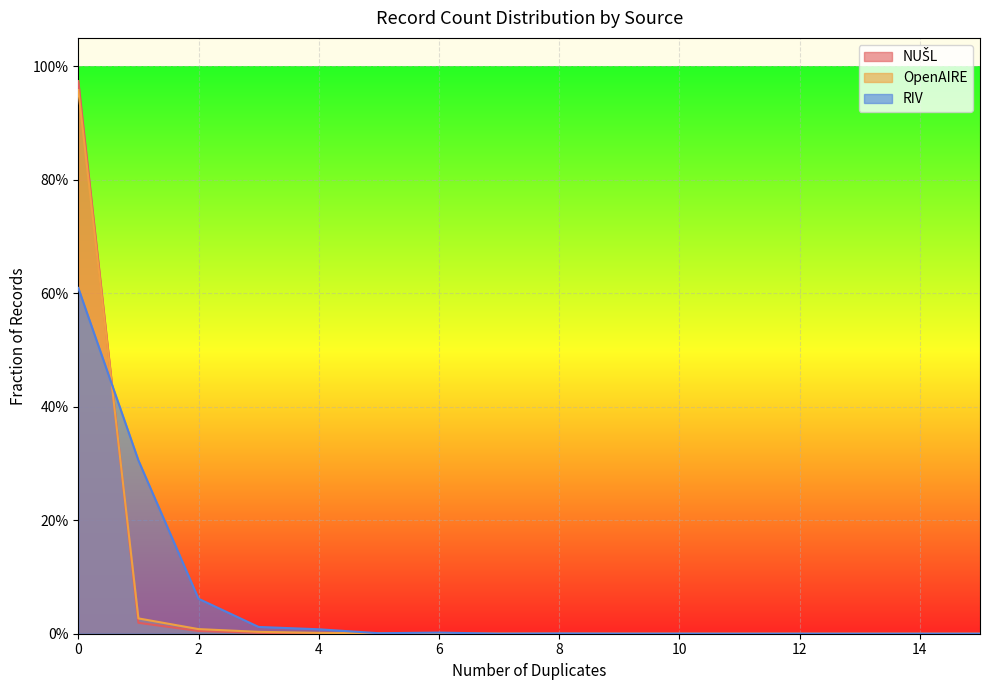

After their last crossing, which series has the higher values: OpenAIRE or NUŠL?

OpenAIRE